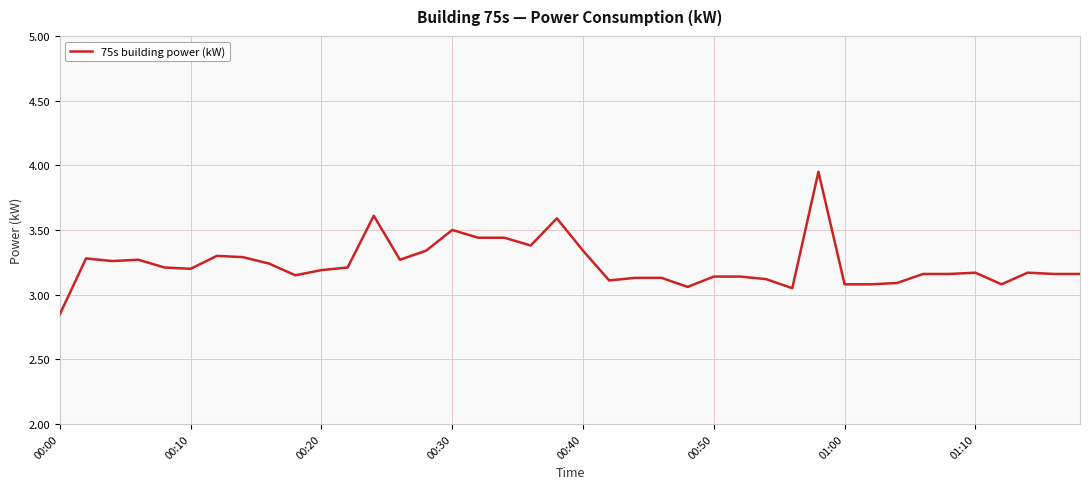

What is the difference between the maximum and minimum values?

1.1